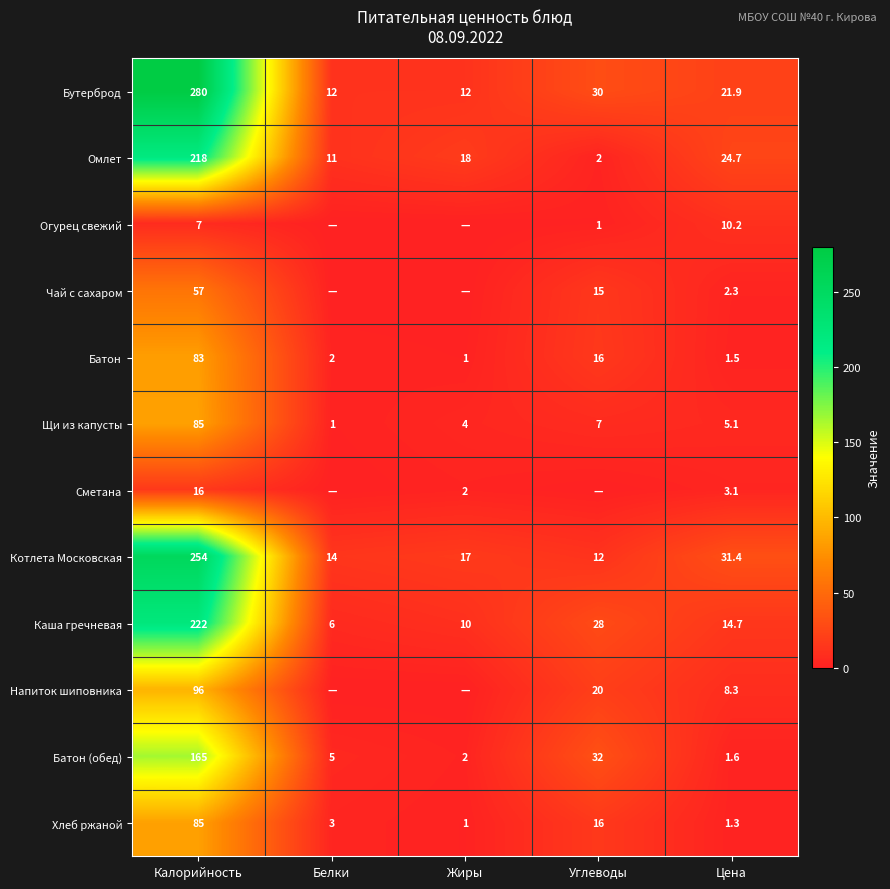

What is the total value across all series at Калорийность?

1568.0